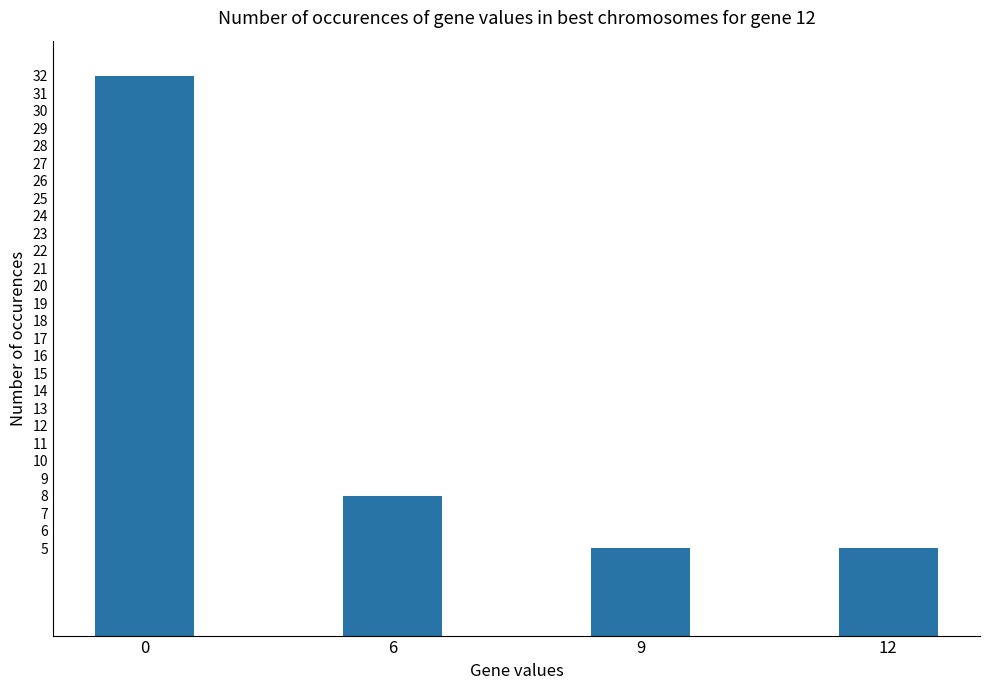

What is the sum of all values?

50